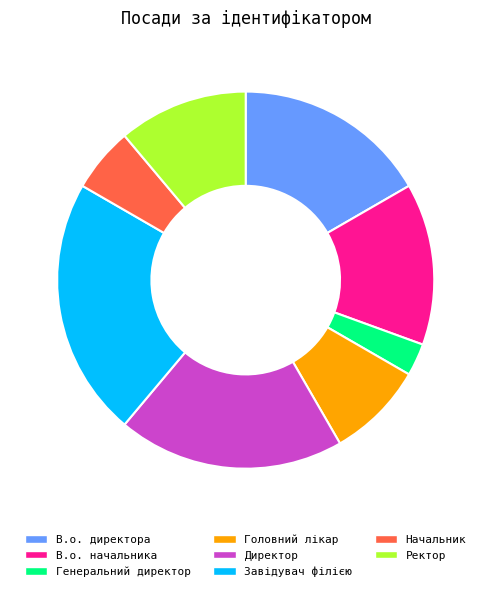

How many slices are in this pie chart?

8